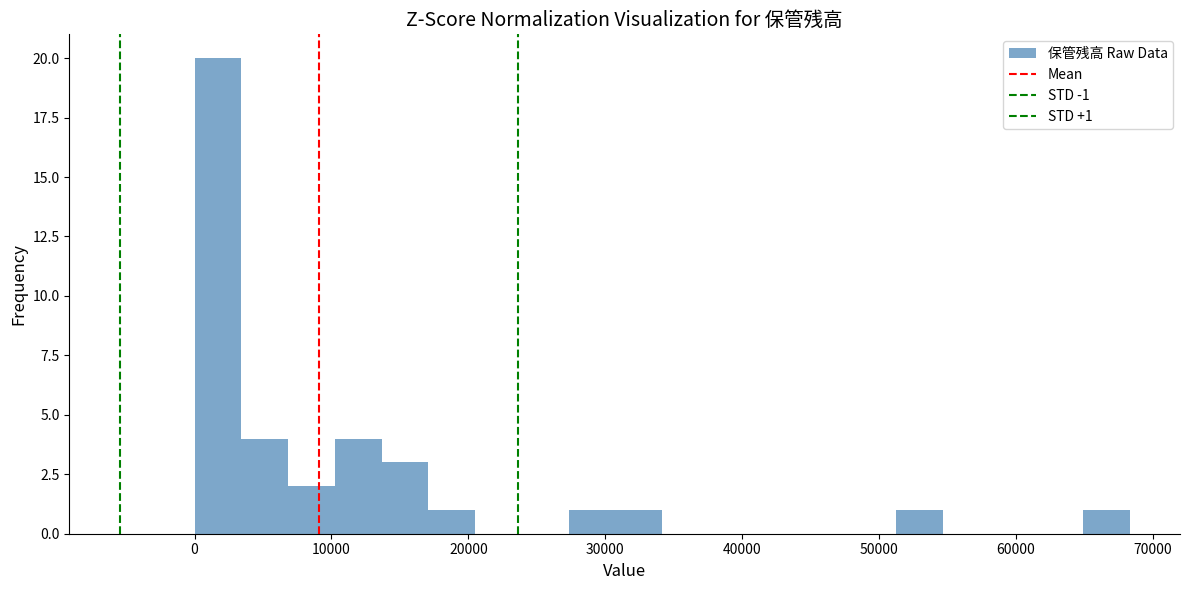

Around what value on the x-axis is the tallest bar? Give the approximate position of its centre, as read against the axis.

2000